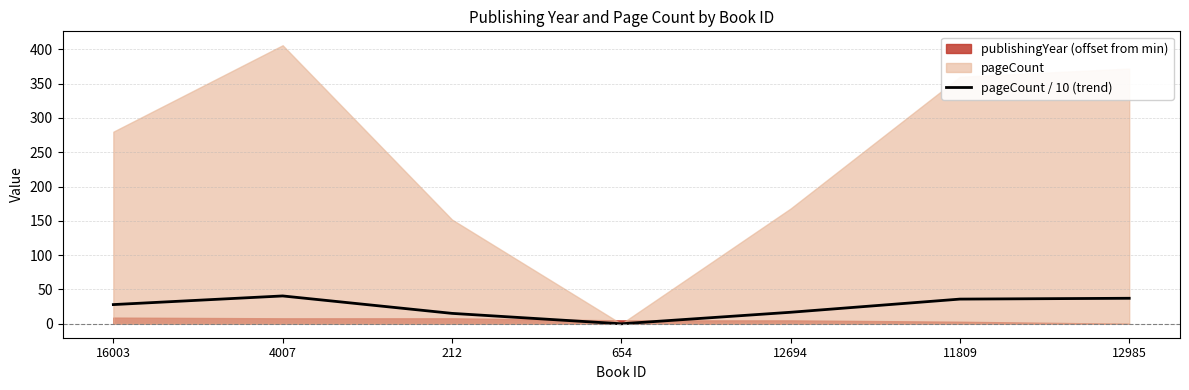

How many positive values are there?

6